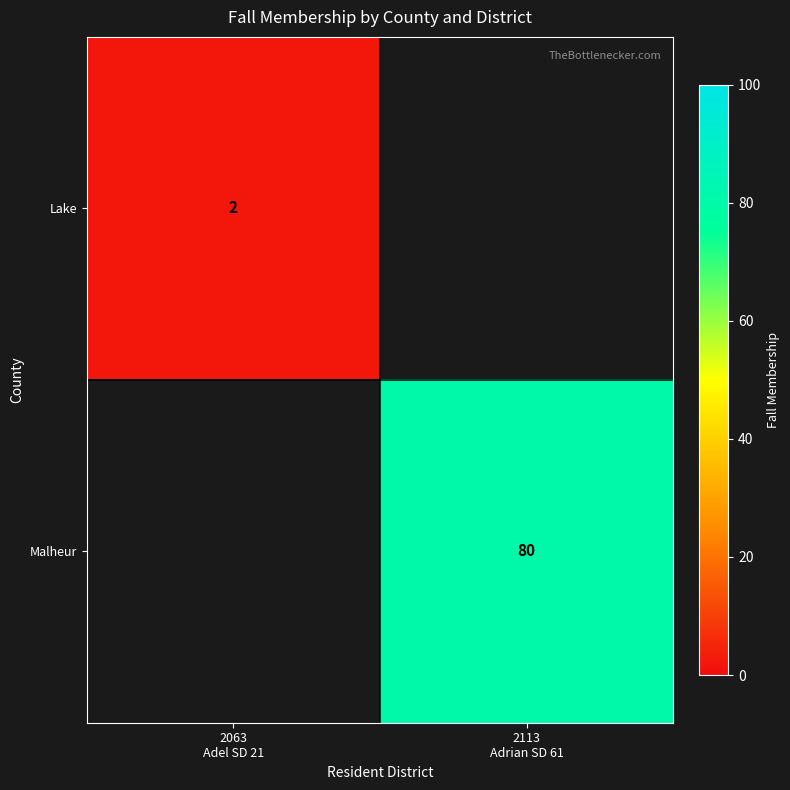

Rank the categories by Lake value from highest to lowest.

2063 Adel SD 21, 2113 Adrian SD 61